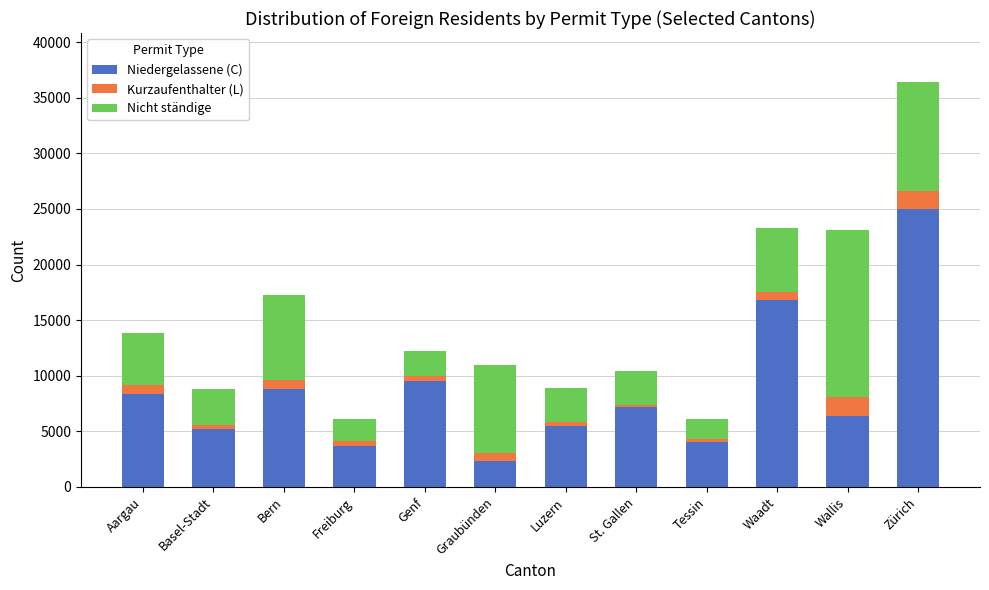

What is the minimum value for Niedergelassene (C)?

2312